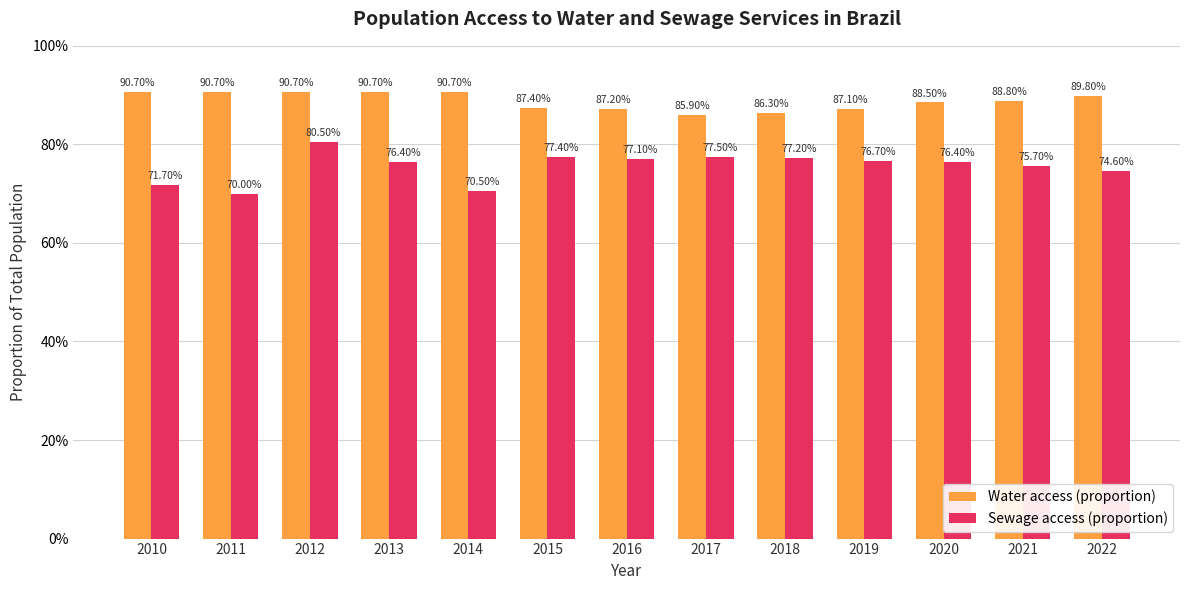

What is the spread (max minus min) of values at 2014?

0.2